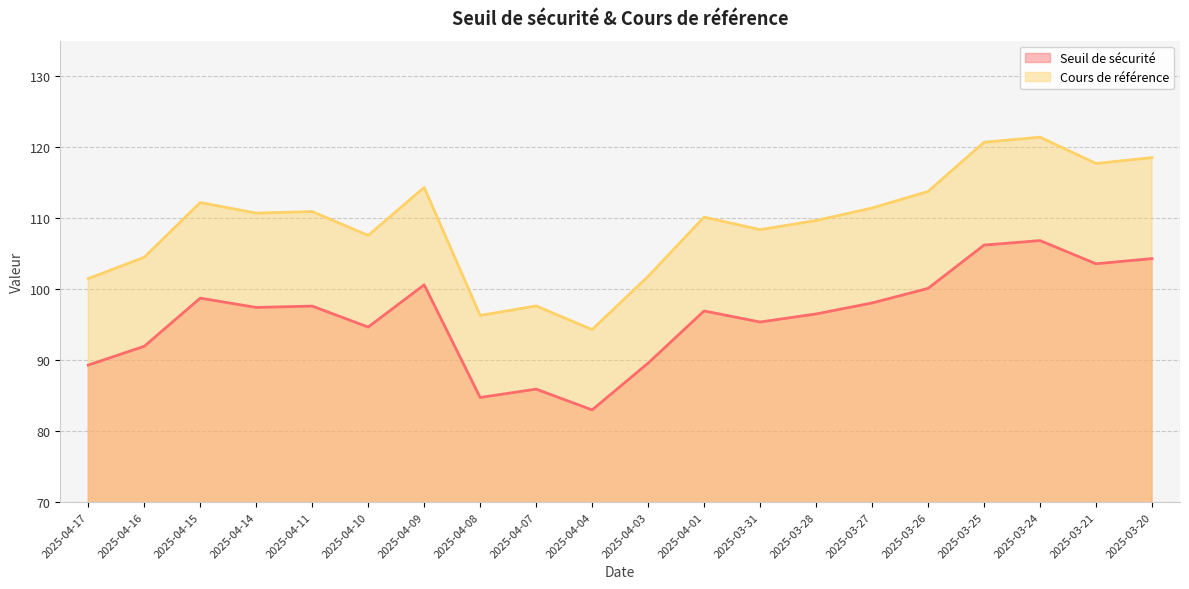

What is the difference between the second highest and minimum values in the Seuil de sécurité series?

23.2